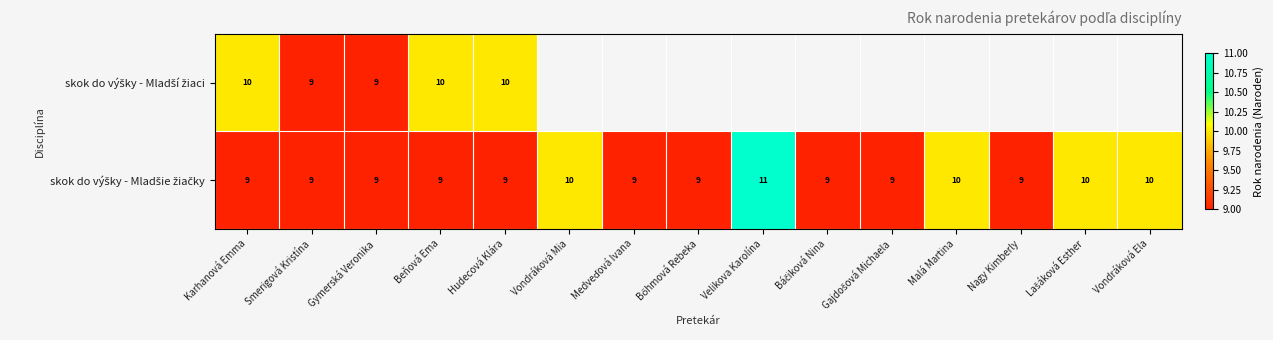

What is the total value across all series at Beňová Ema?

19